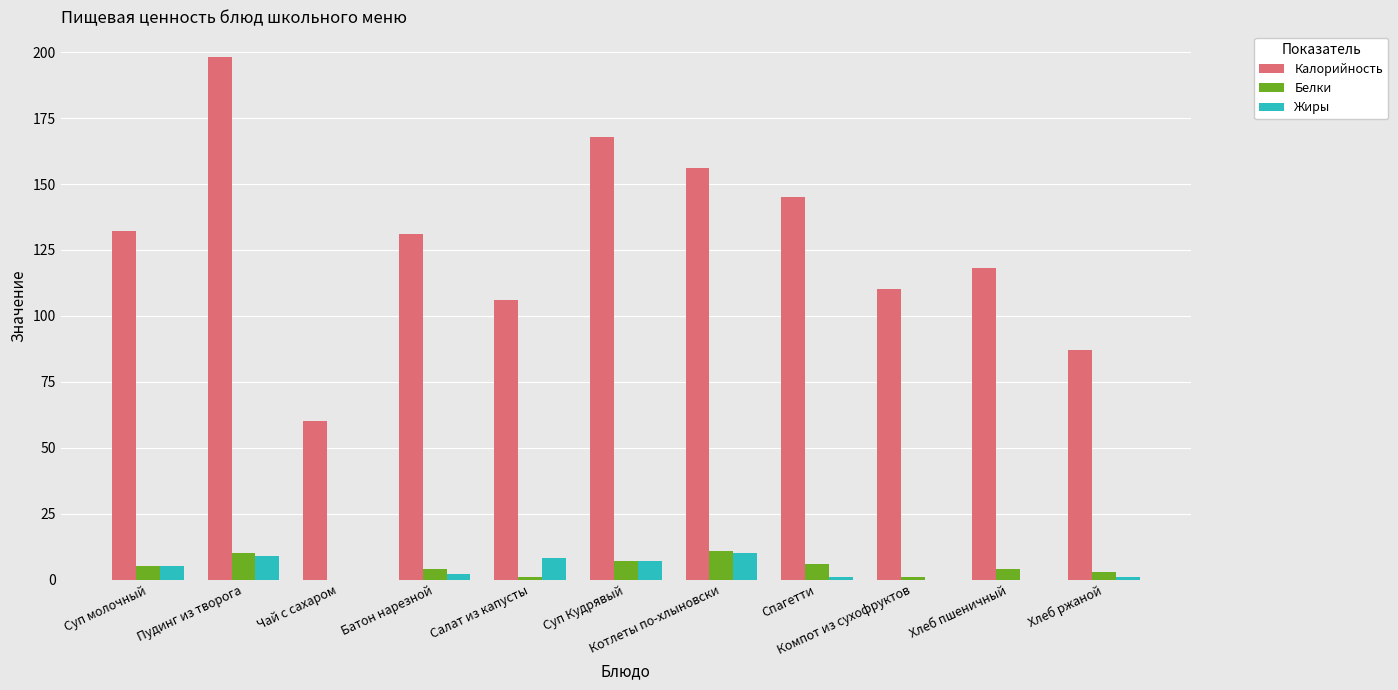

Which series has the largest total across all categories?

Калорийность